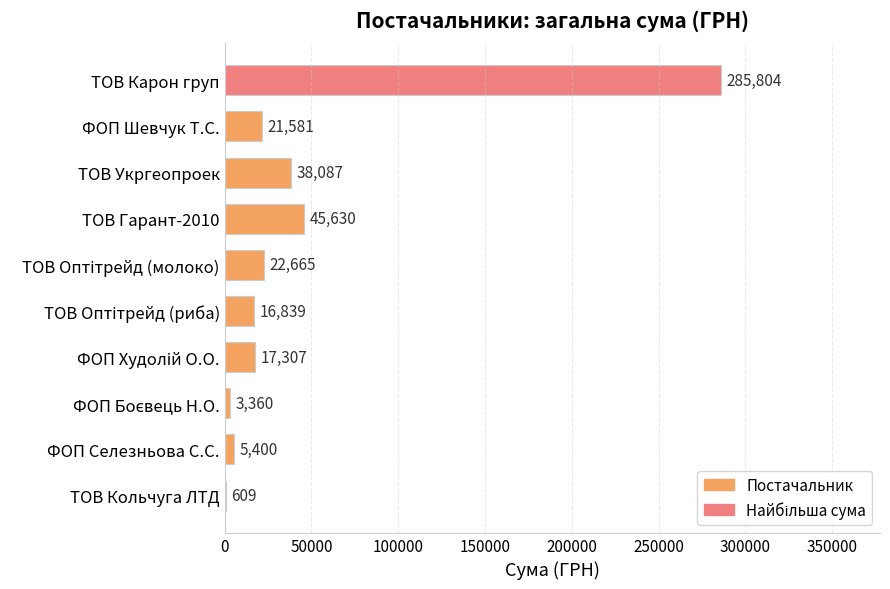

At which label is the value closest to 143206?

ТОВ Гарант-2010